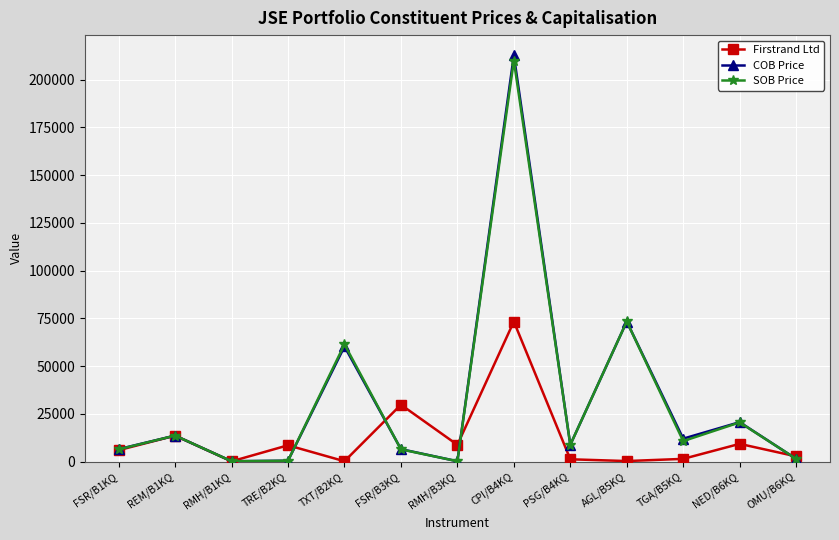

At which label is SOB Price closest to 105097?

AGL/B5KQ